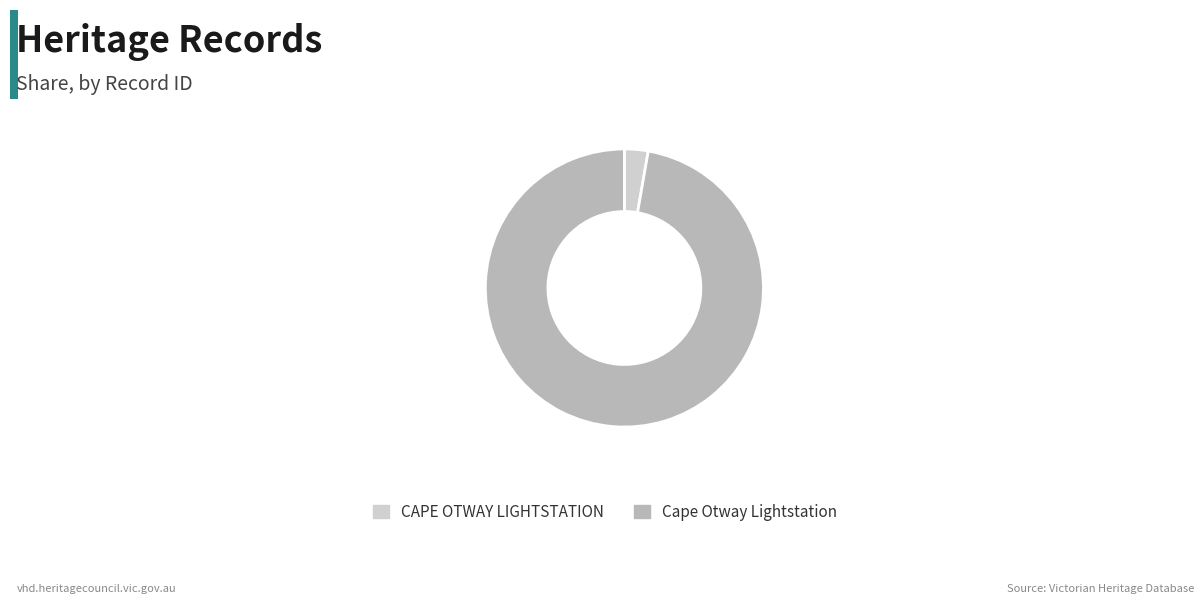

The CAPE OTWAY LIGHTSTATION slice represents 3% of the pie. True or false?

True